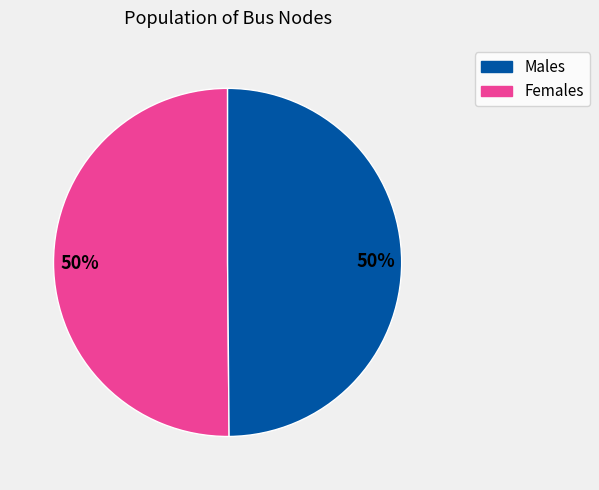

True or false: Males accounts for 50% of the total.

True